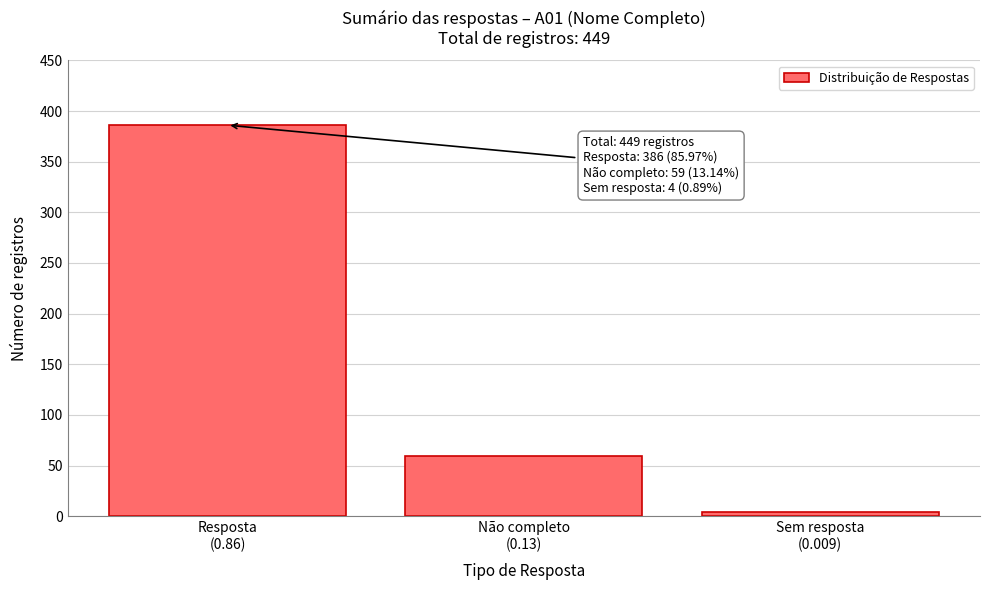

Reading left to right, list all the values displayed in this chart.

386	59	4